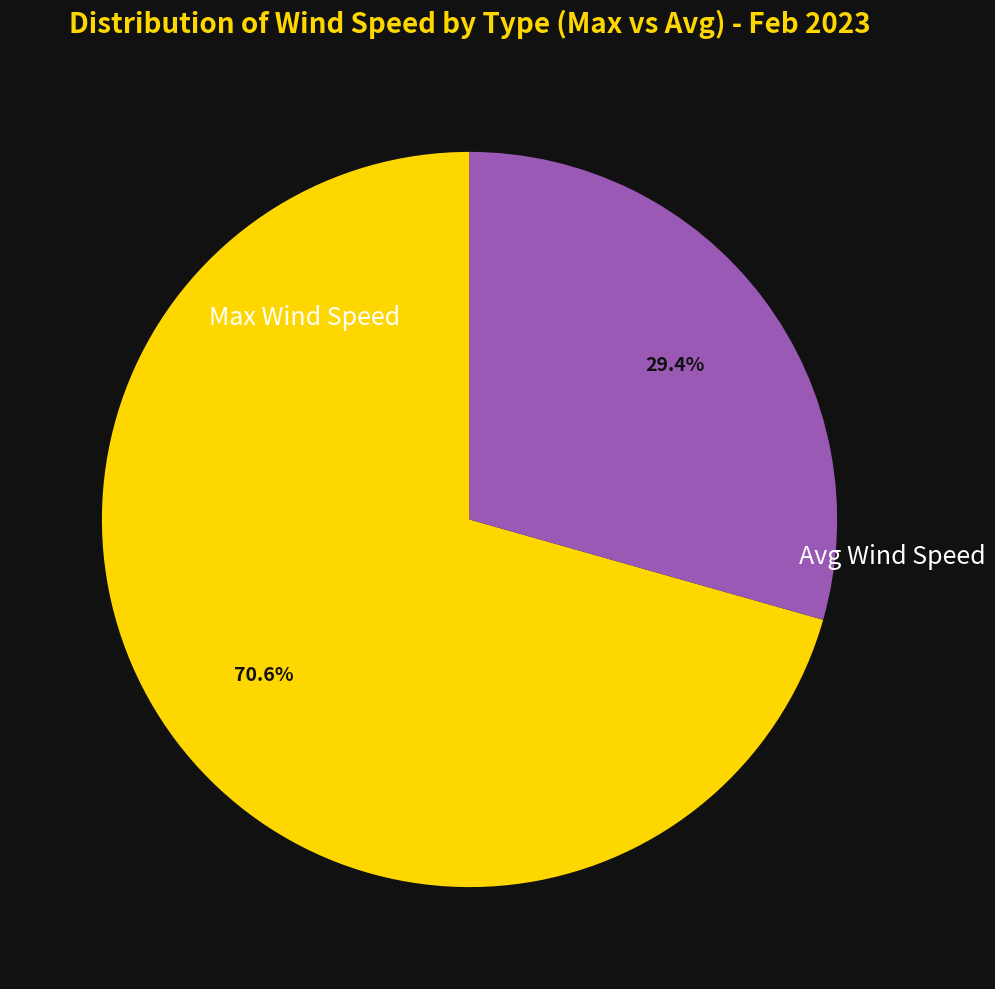

Which has a higher value, Avg Wind Speed or Max Wind Speed?

Max Wind Speed